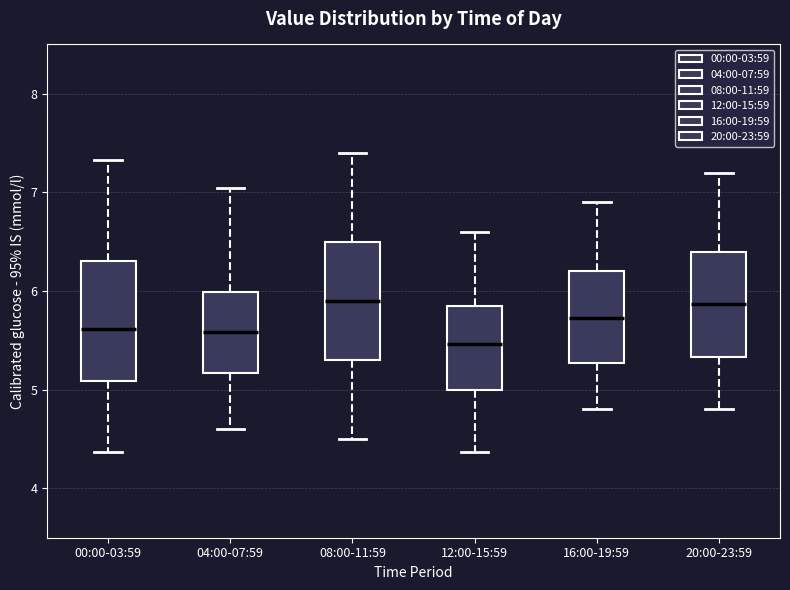

Where does the lower whisker of the box for 04:00-07:59 end on the y-axis? The values are not printed on the chart, so give them approximately, as read against the axis.

4.6